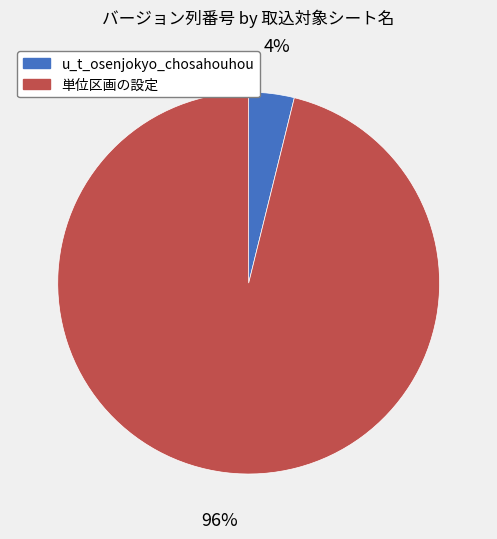

Is it true that 単位区画の設定 is 96% of the pie?

True